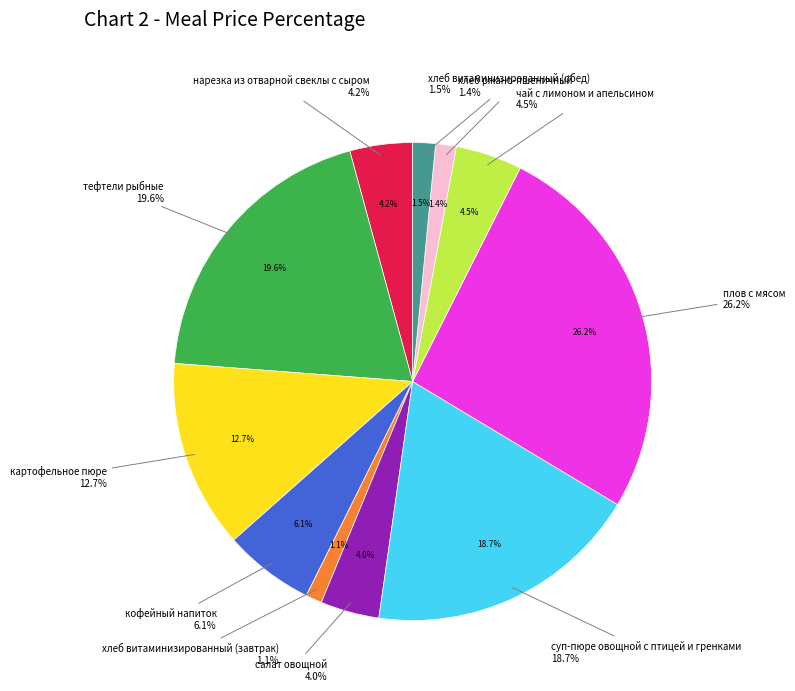

To the nearest percent, what is the difference between the largest and smallest slice percentages?

25%